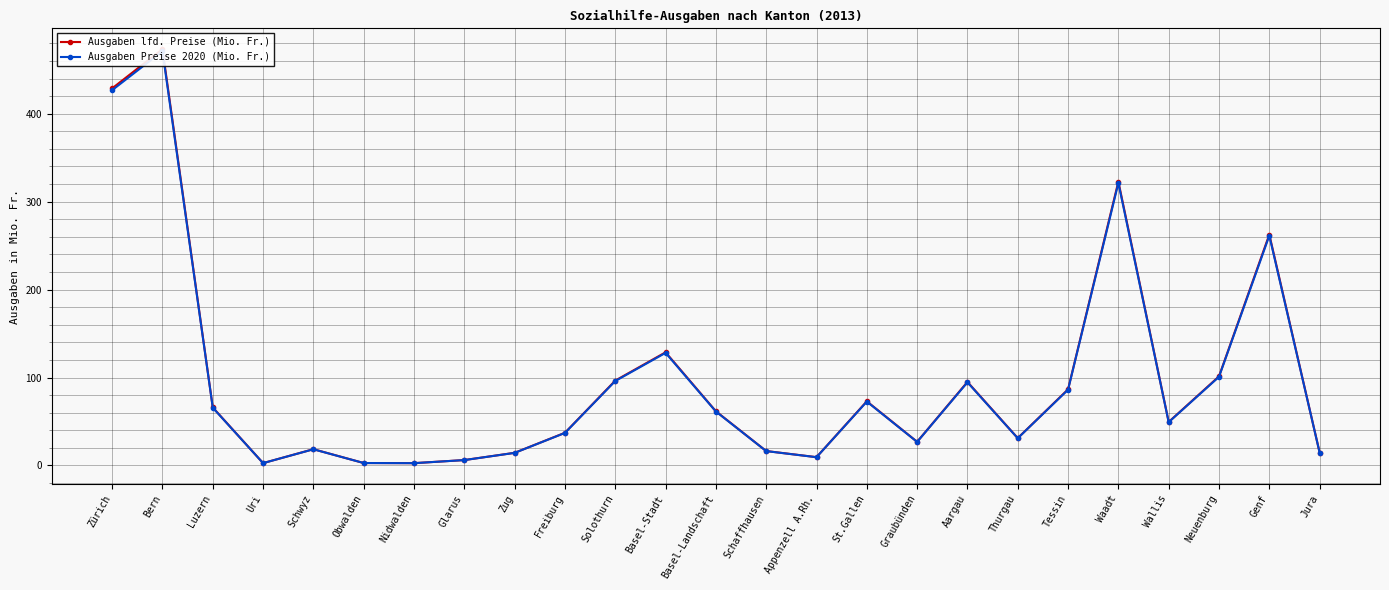

List the labels in order of Ausgaben lfd. Preise (Mio. Fr.) value, largest first.

Bern, Zürich, Waadt, Genf, Basel-Stadt, Neuenburg, Solothurn, Aargau, Tessin, St.Gallen, Luzern, Basel-Landschaft, Wallis, Freiburg, Thurgau, Graubünden, Schwyz, Schaffhausen, Jura, Zug, Appenzell A.Rh., Glarus, Obwalden, Uri, Nidwalden